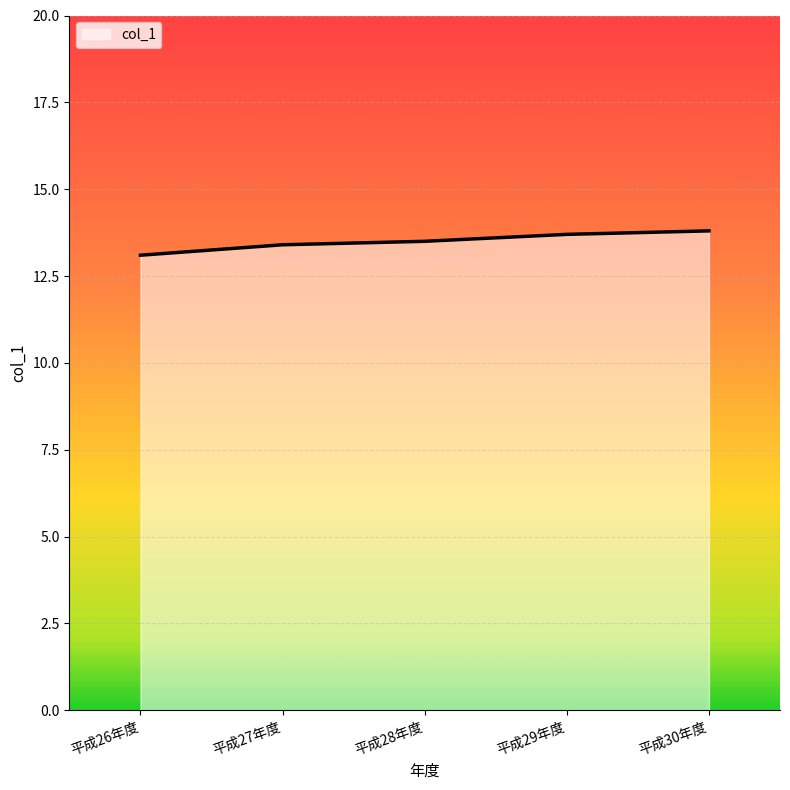

Between 平成29年度 and 平成28年度, which is larger?

平成29年度